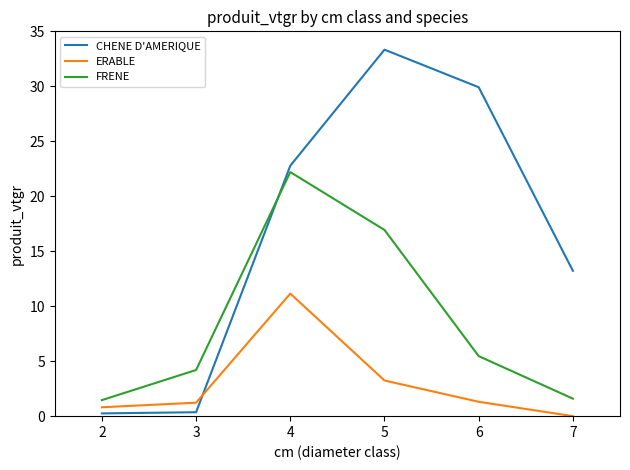

What is the highest value of the CHENE D'AMERIQUE series?

33.3